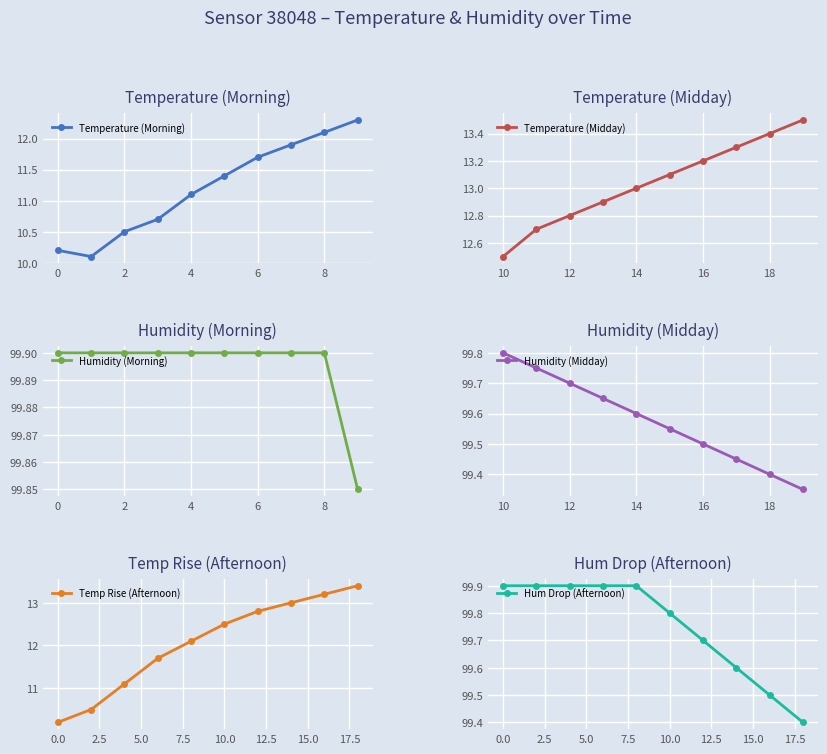

What is the average value of the Hum Drop (Afternoon) series?

99.8